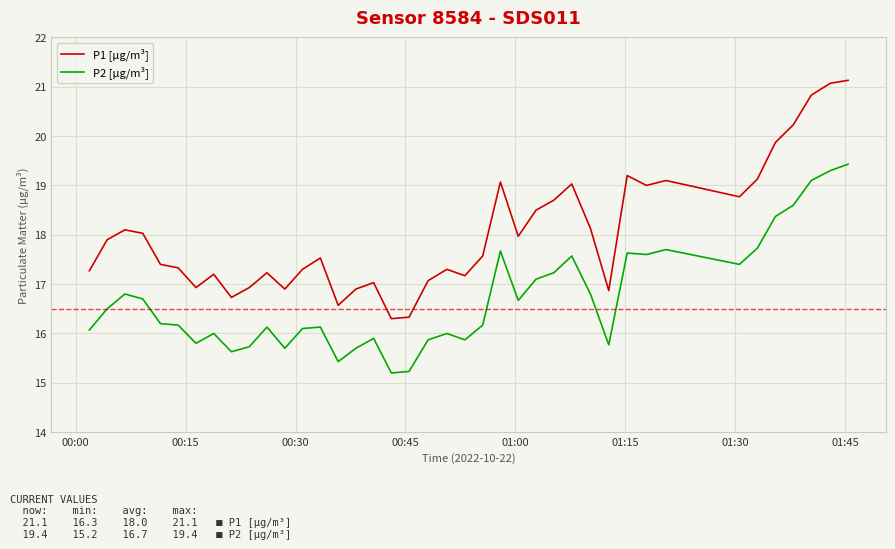

Which series has the widest spread of values?

P1 [µg/m³]